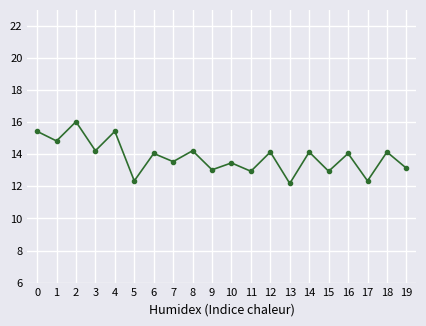

How many data points does each series have?

20